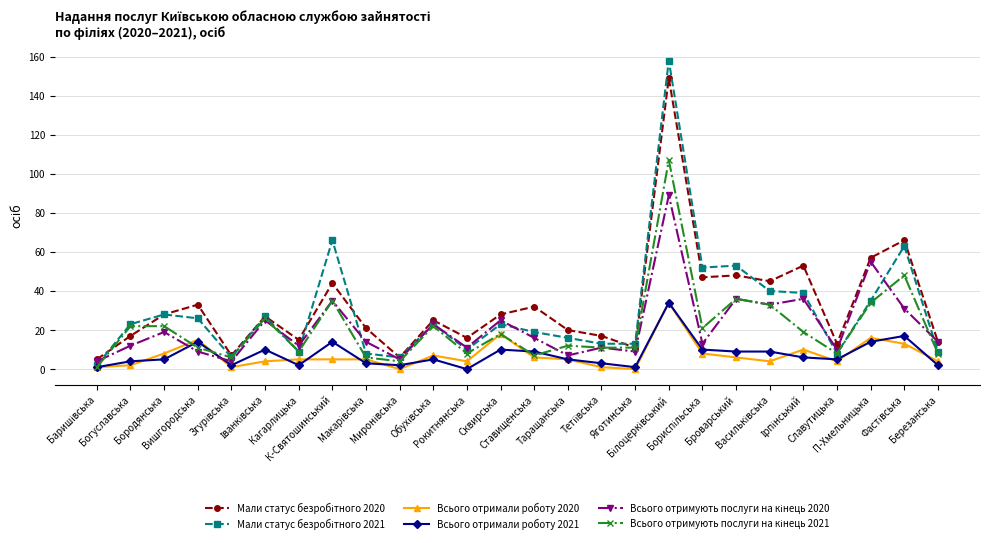

True or false: Всього отримали роботу 2021 has more than 2 interior local peaks.

True